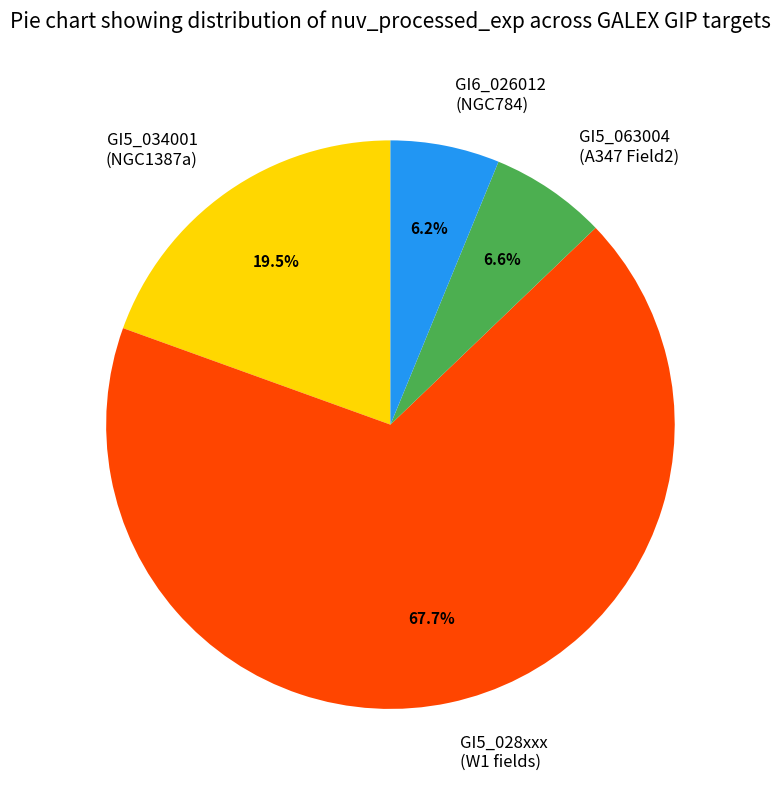

How many segments does this pie chart have?

4